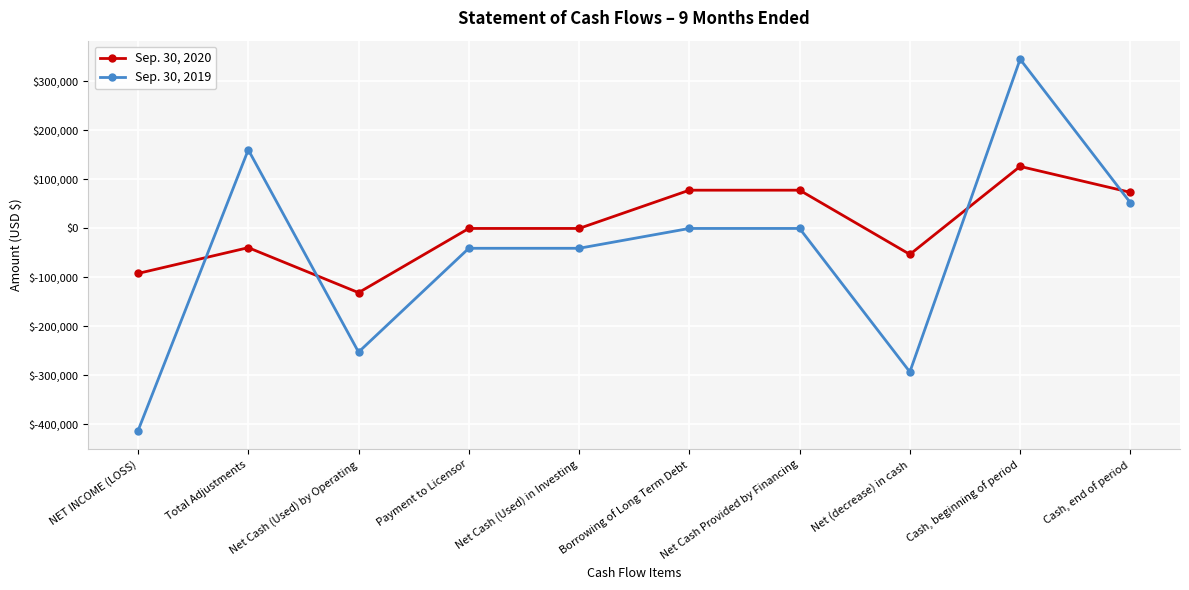

Rank the series at Total Adjustments from highest to lowest value.

Sep. 30, 2019, Sep. 30, 2020